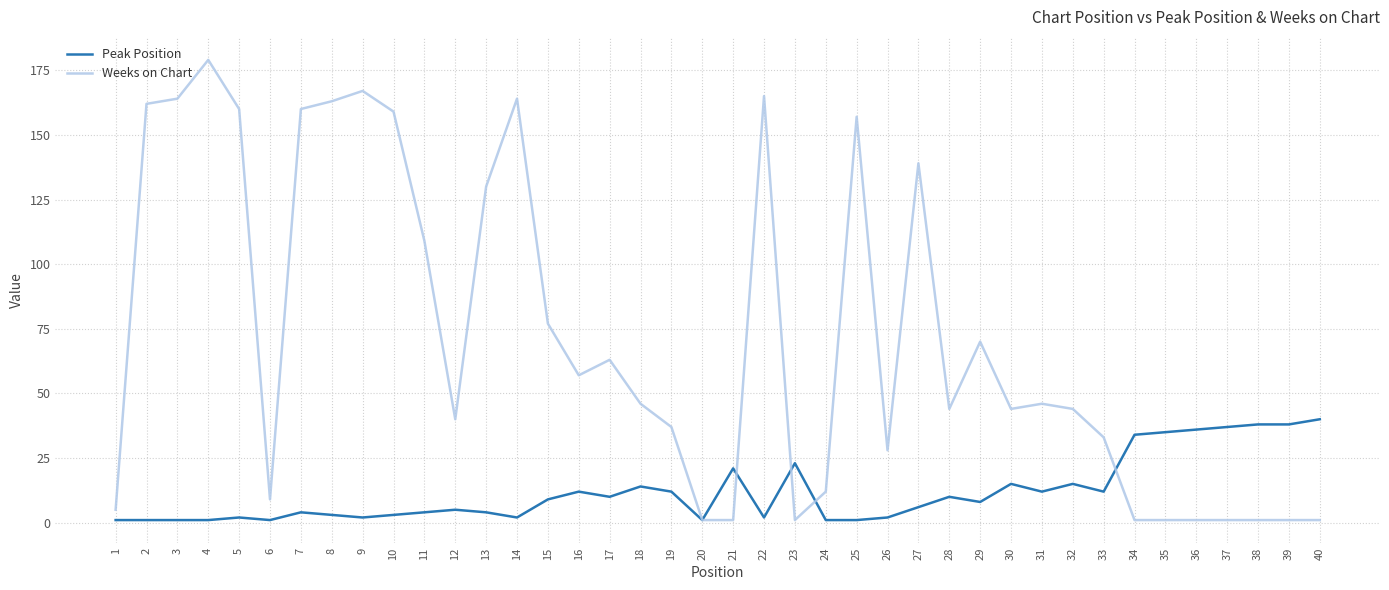

The value of Weeks on Chart at 19 is 51. True or false?

False